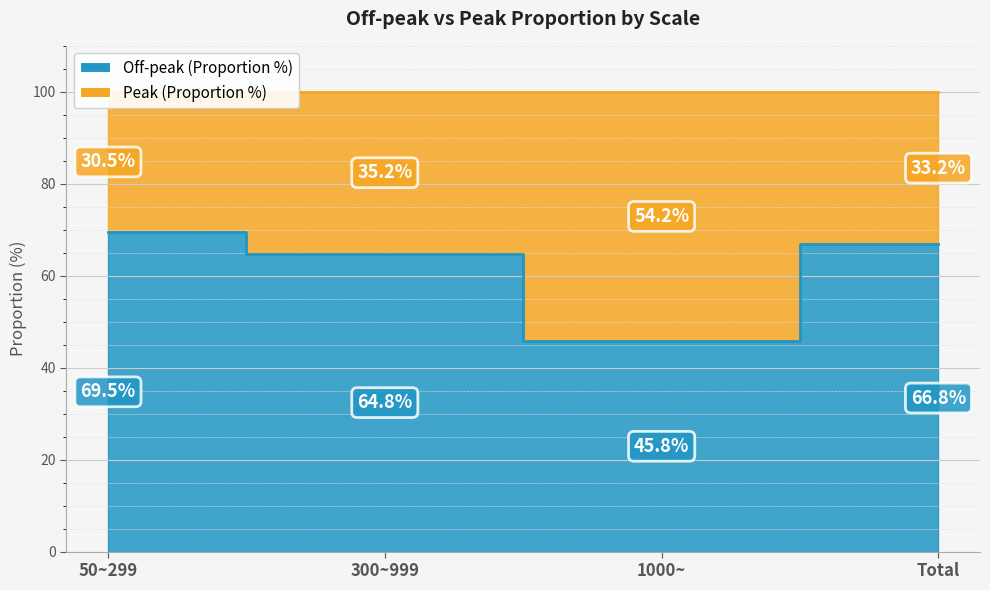

Reading right to left, what are all the values shown in this chart?

Total=66.8	1000~=45.8	300~999=64.8	50~299=69.5